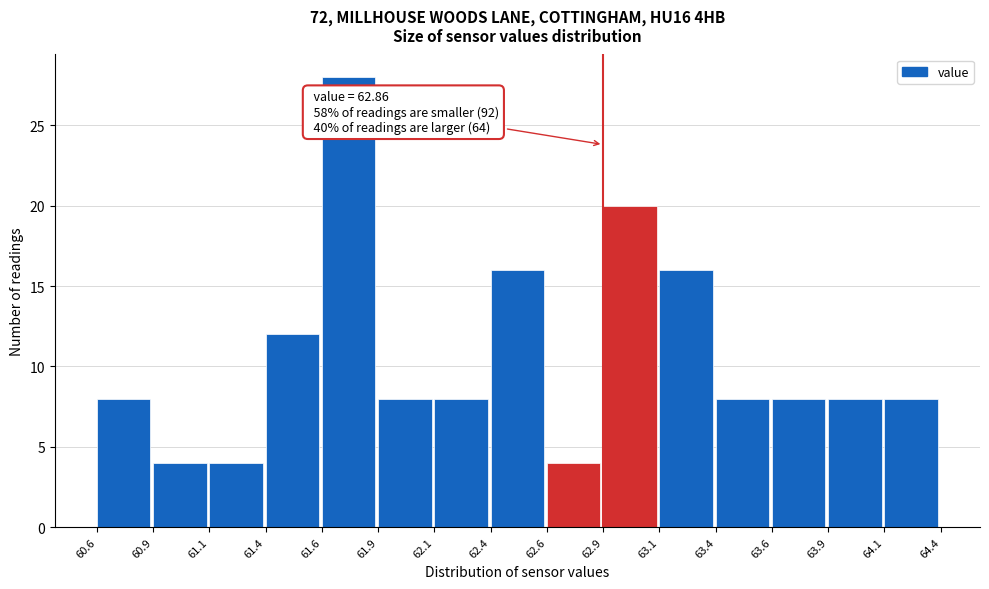

Which range on the x-axis has the tallest bar?

61.6 to 61.9